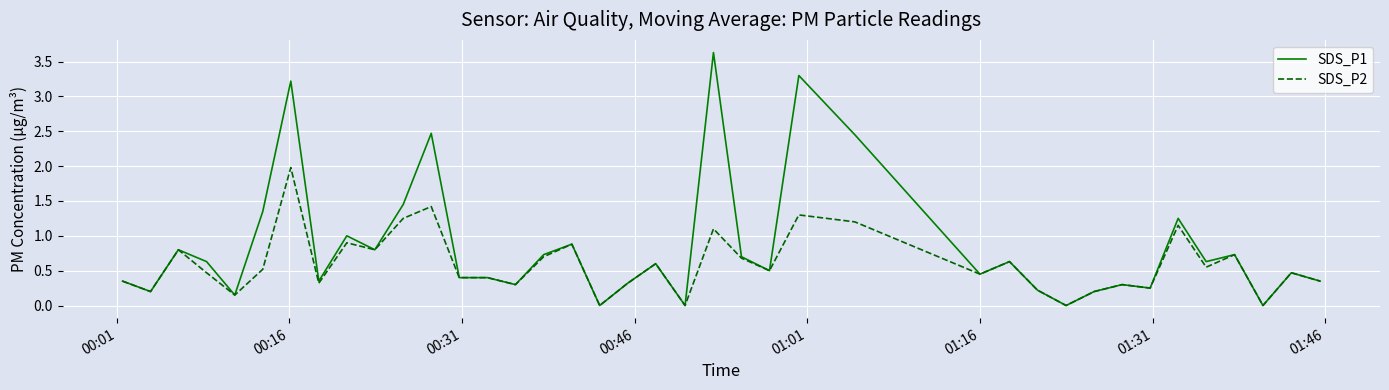

Which series has the largest total across all categories?

SDS_P1